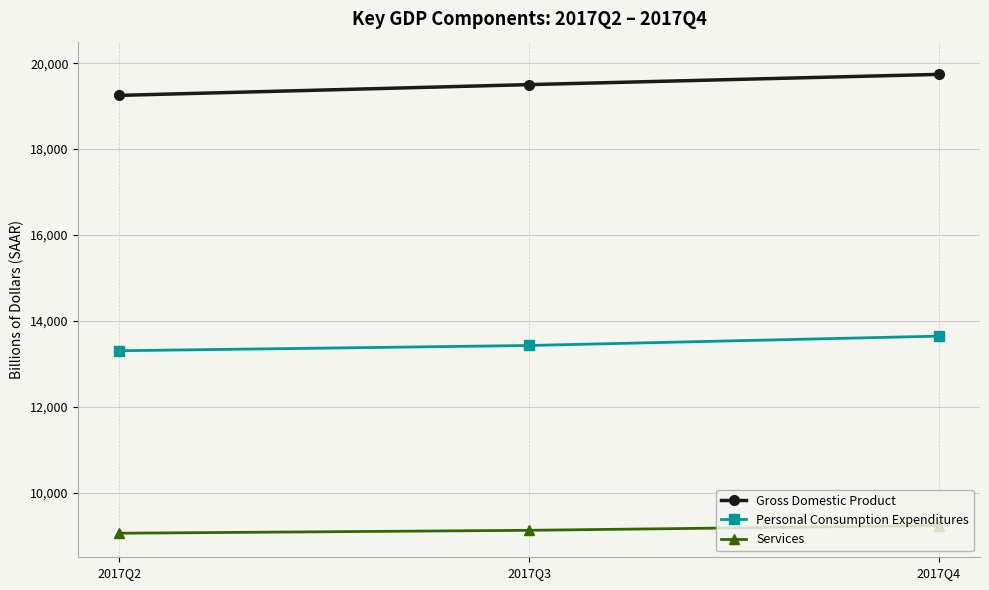

Rank the series by their maximum value, from lowest to highest.

Services, Personal Consumption Expenditures, Gross Domestic Product